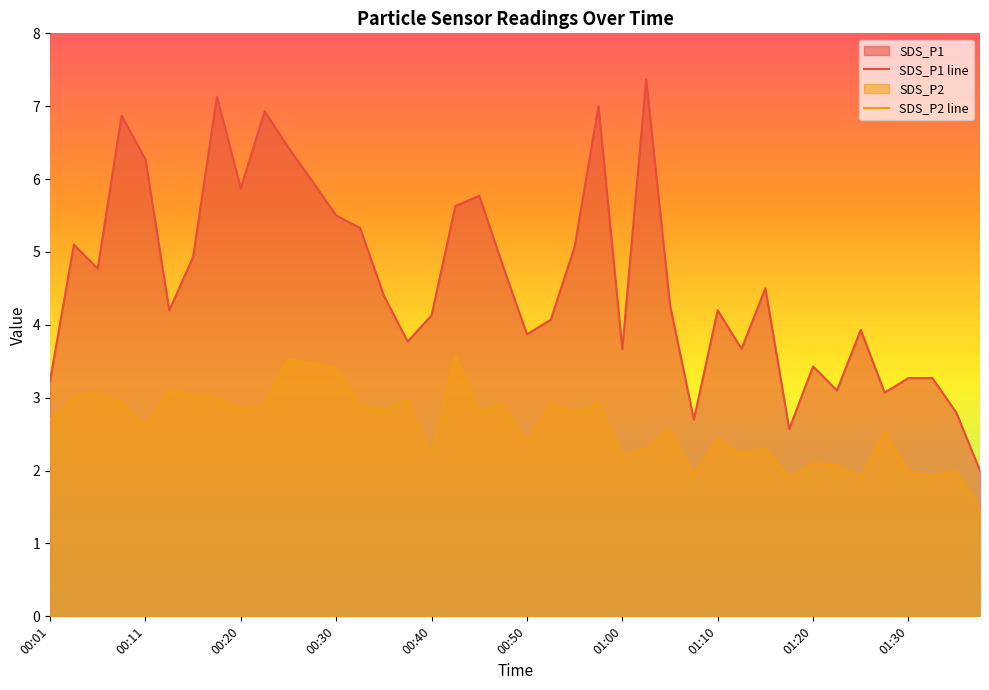

What are all the series names shown in the legend?

SDS_P1, SDS_P2